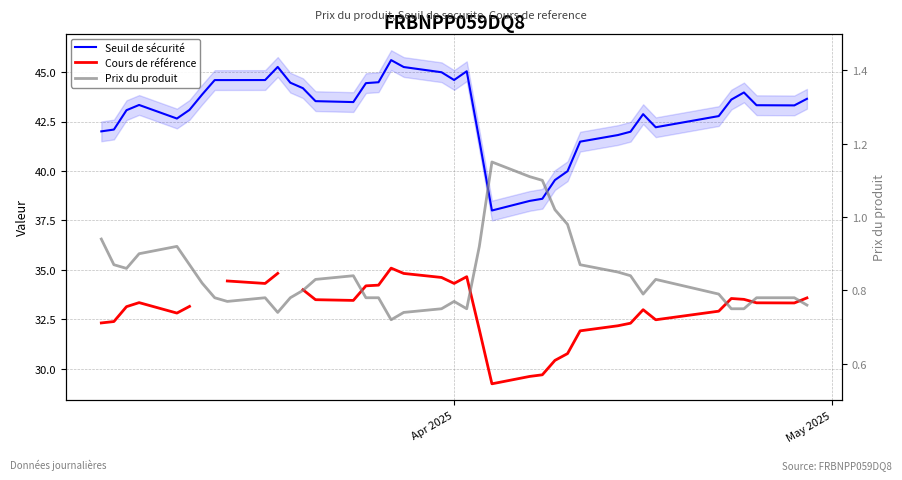

What is the average value of the Prix du produit series?

0.8